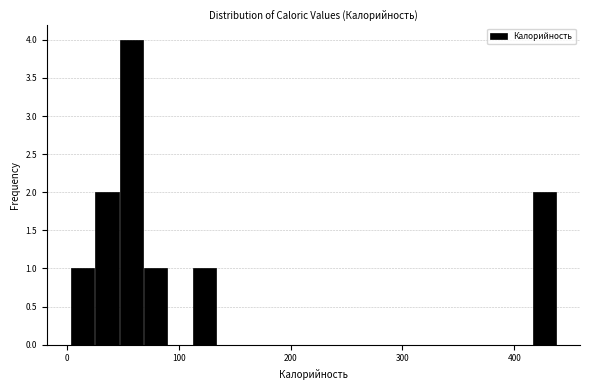

Read against the x-axis, roughly where is the centre of the tallest bar?

60